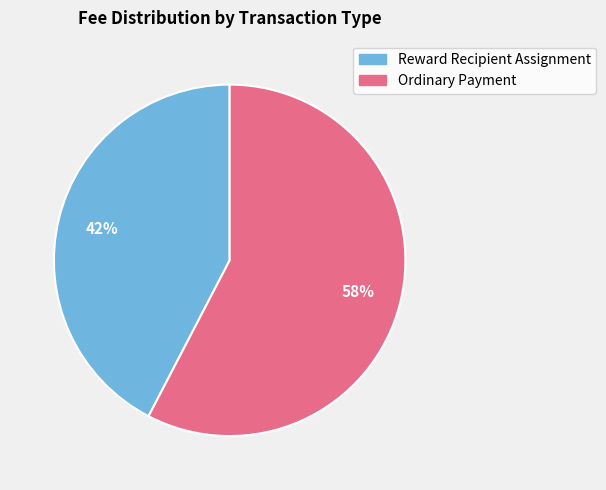

What is the smallest slice in the pie chart?

Reward Recipient Assignment